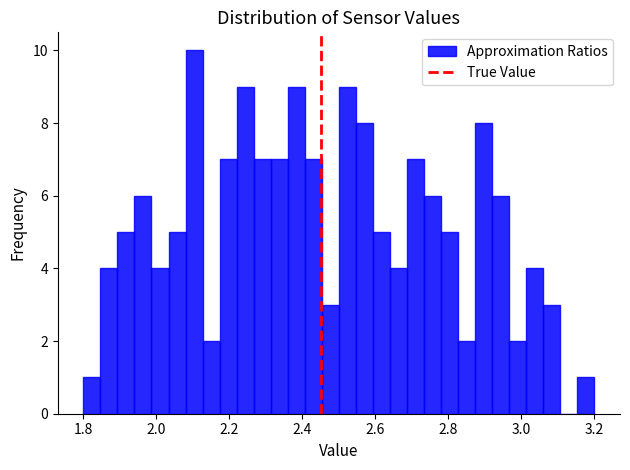

Around what value on the x-axis is the tallest bar? Give the approximate position of its centre, as read against the axis.

2.10